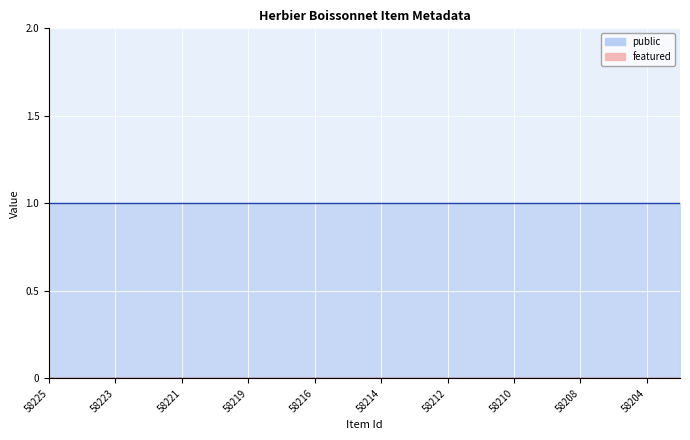

Reading right to left, extract all data points from this chart.

public: 1	1	1	1	1	1	1	1	1	1	1	1	1	1	1	1	1	1	1	1
featured: 0	0	0	0	0	0	0	0	0	0	0	0	0	0	0	0	0	0	0	0